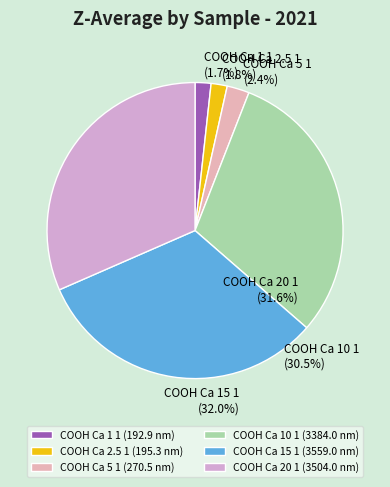

To the nearest percent, what percentage of the pie is COOH Ca 10 1?

30%